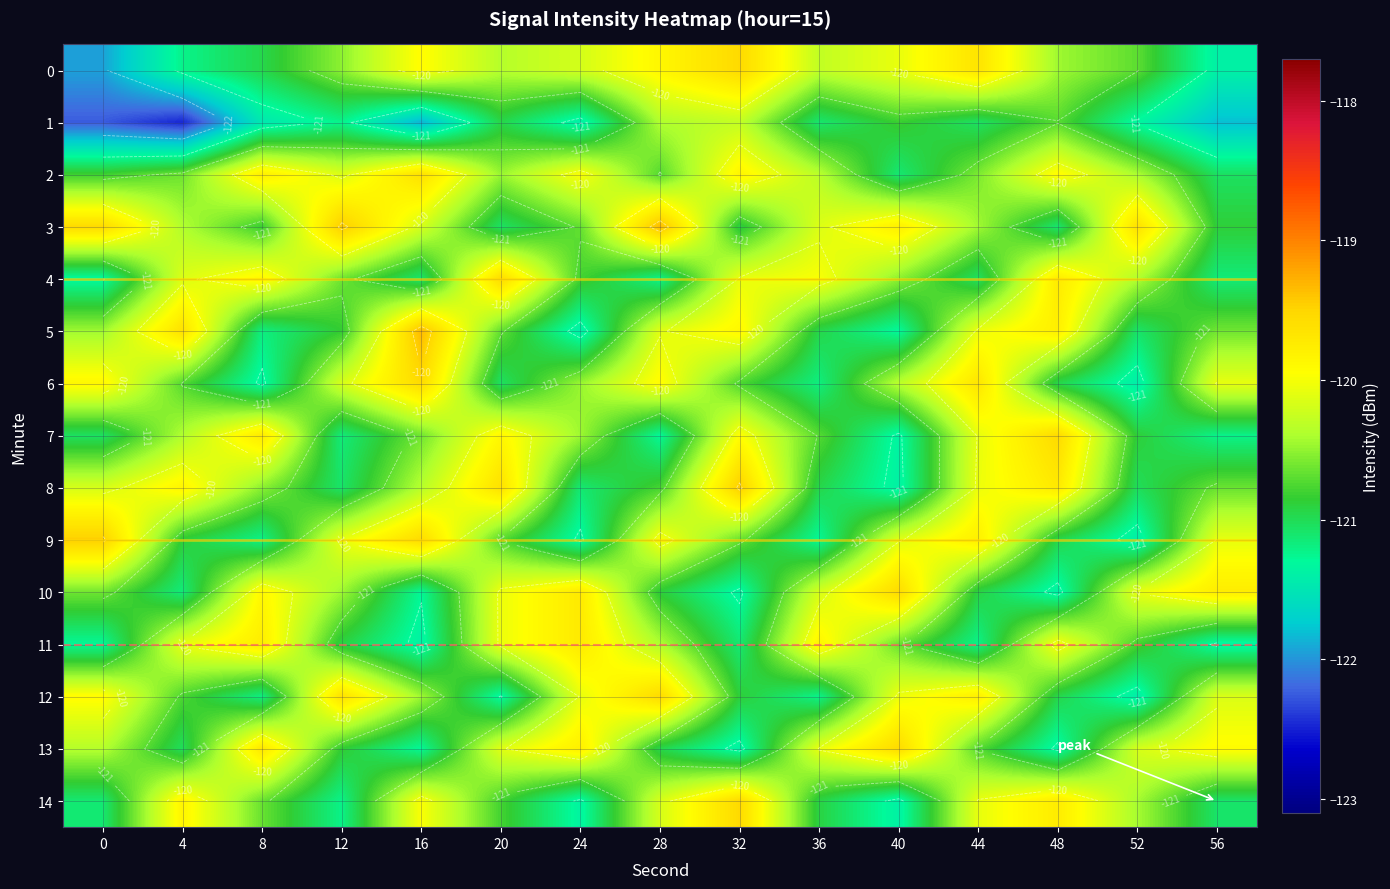

Where is 1 nearest to the value -121?

20